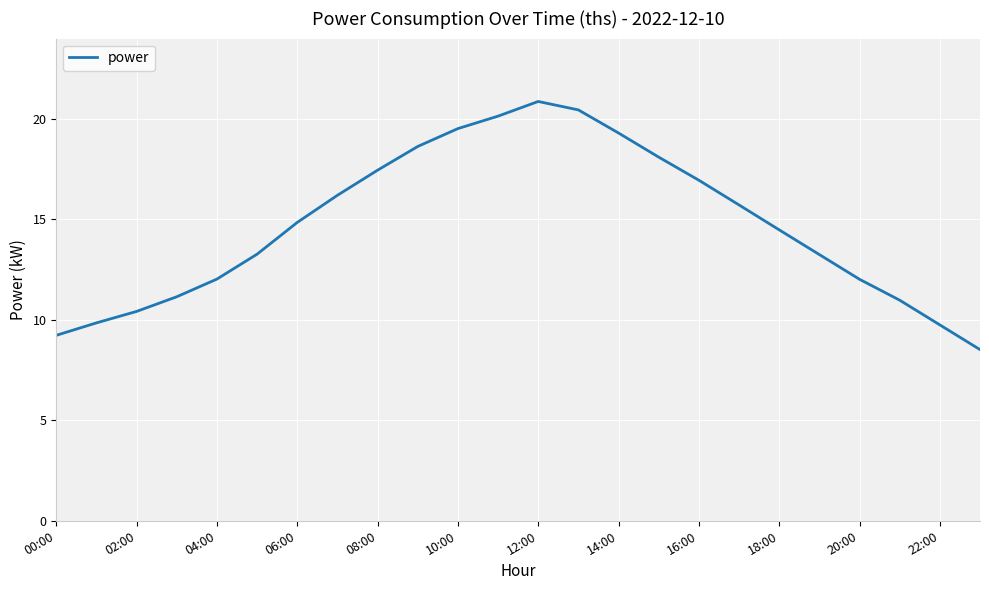

What is the minimum value shown in the chart?

8.5